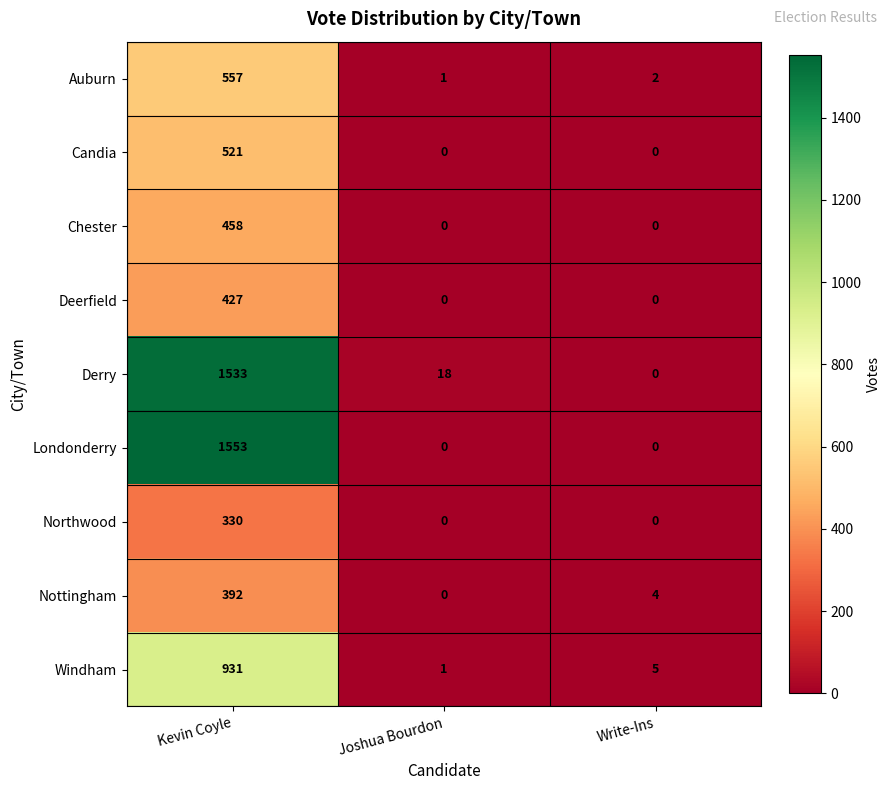

Reading left to right, transcribe all the data shown in this chart.

Auburn: Kevin Coyle=557	Joshua Bourdon=1	Write-Ins=2
Candia: Kevin Coyle=521	Joshua Bourdon=0	Write-Ins=0
Chester: Kevin Coyle=458	Joshua Bourdon=0	Write-Ins=0
Deerfield: Kevin Coyle=427	Joshua Bourdon=0	Write-Ins=0
Derry: Kevin Coyle=1533	Joshua Bourdon=18	Write-Ins=0
Londonderry: Kevin Coyle=1553	Joshua Bourdon=0	Write-Ins=0
Northwood: Kevin Coyle=330	Joshua Bourdon=0	Write-Ins=0
Nottingham: Kevin Coyle=392	Joshua Bourdon=0	Write-Ins=4
Windham: Kevin Coyle=931	Joshua Bourdon=1	Write-Ins=5